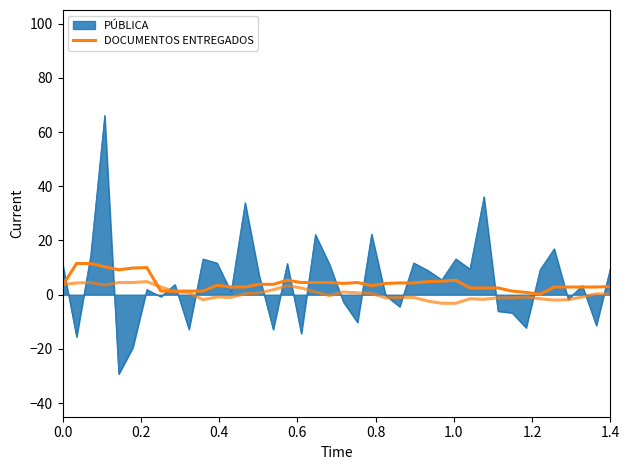

Count the number of categories in the chart.

40